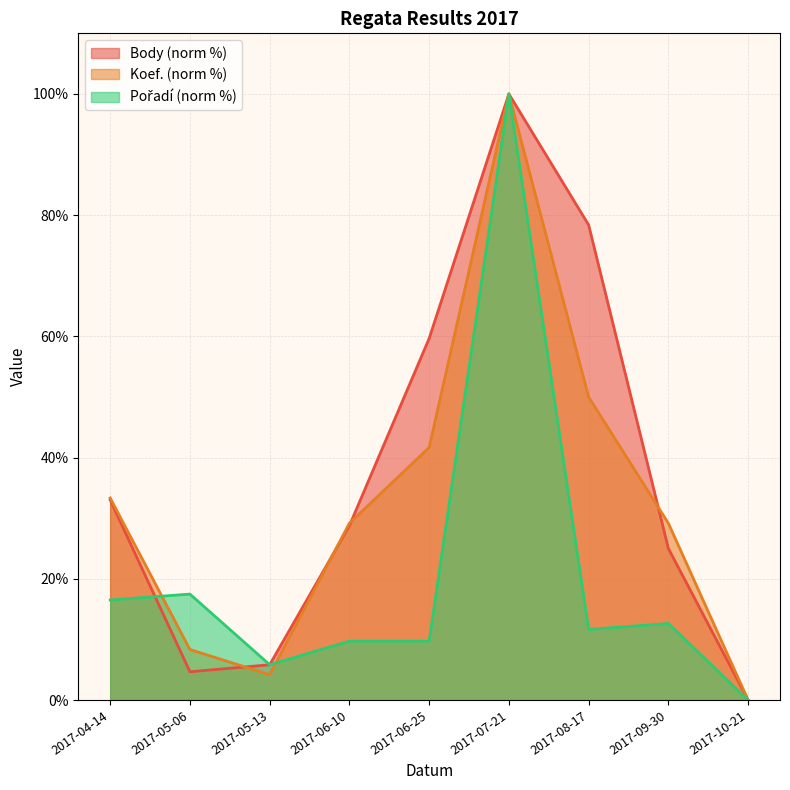

What is the difference between the maximum and second lowest values in the Koef. (norm %) line series?

95.8